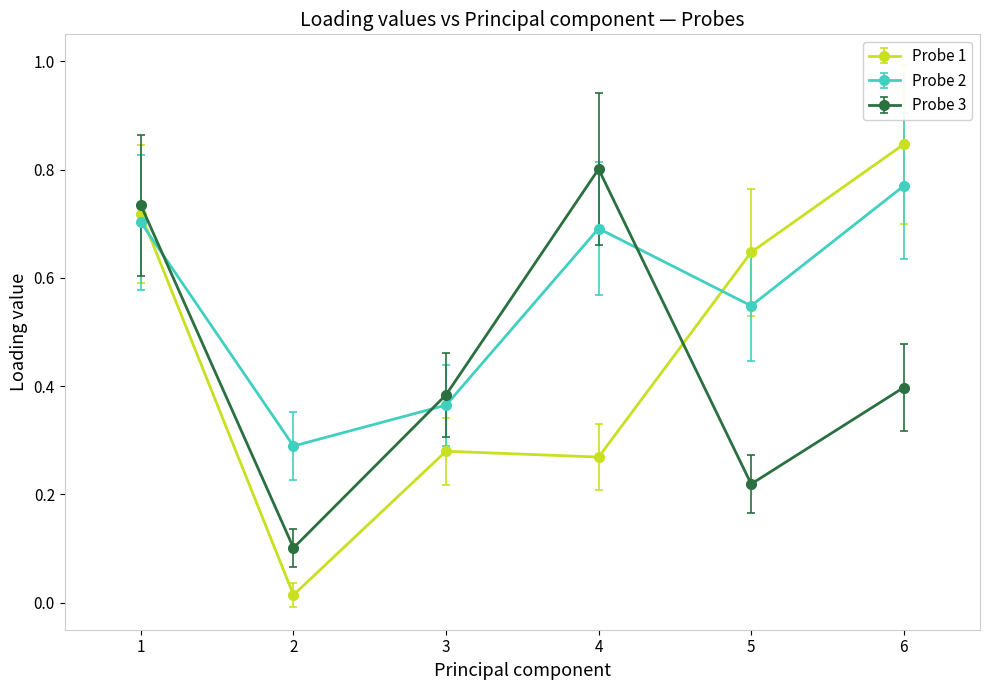

Where is Probe 1 nearest to the value 0?

2